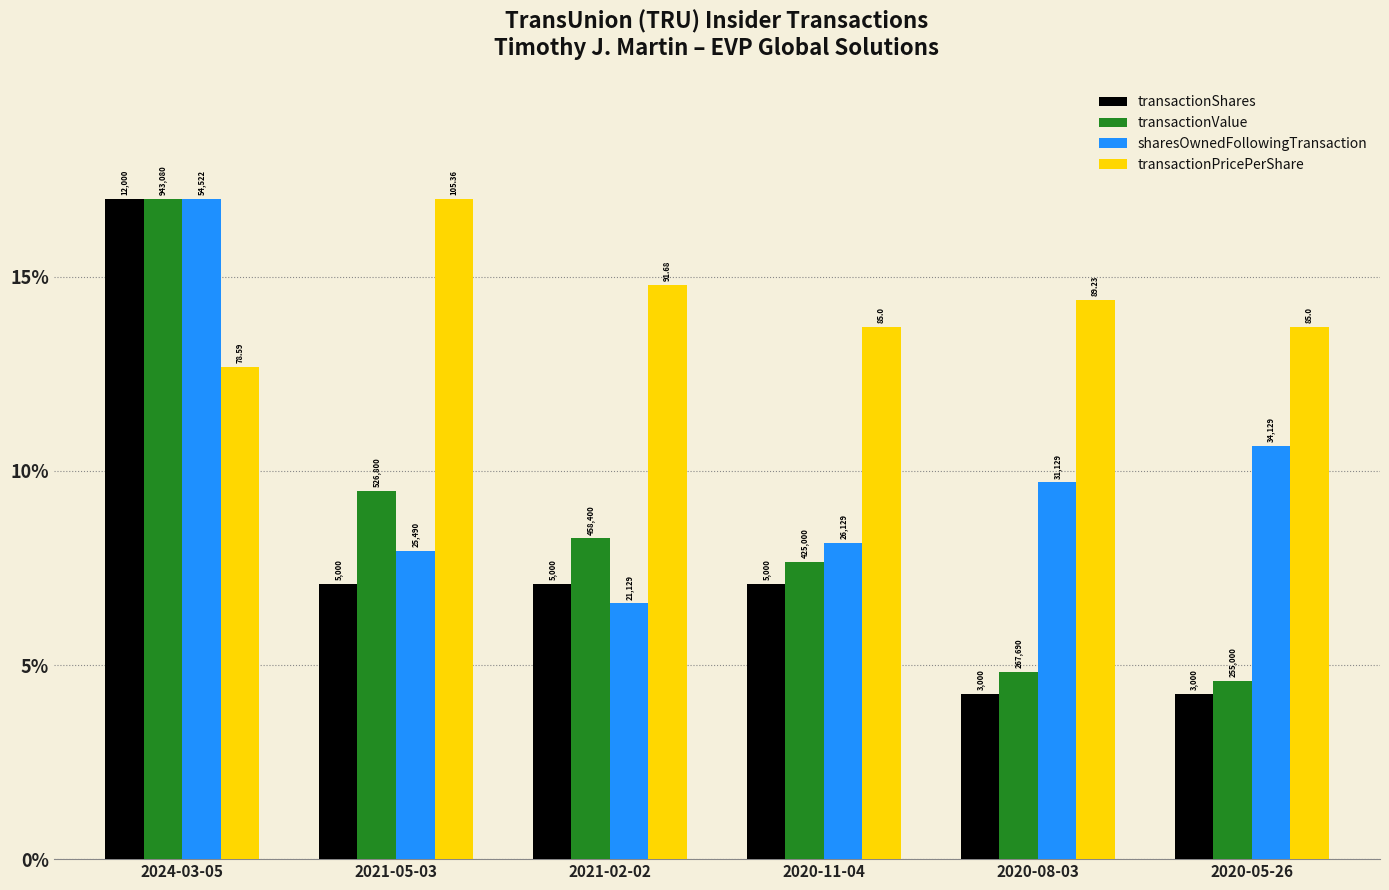

Where is transactionShares nearest to the value 10?

2021-05-03